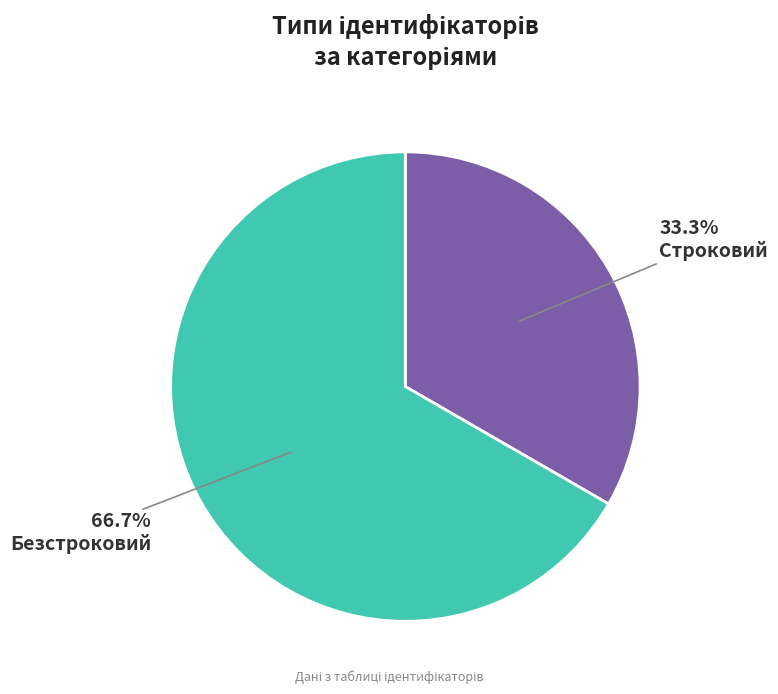

How many segments does this pie chart have?

2